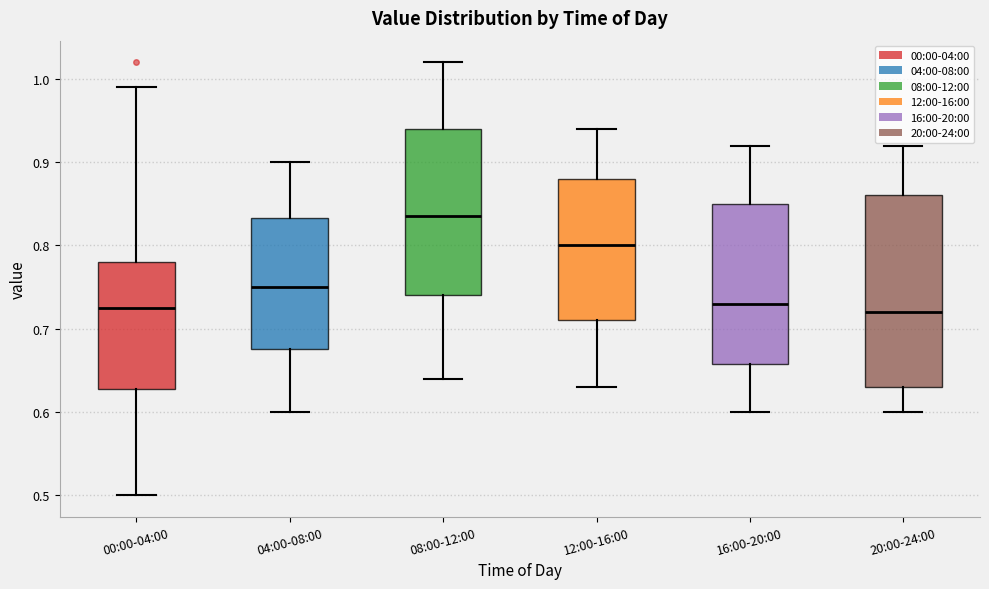

Reading left to right, transcribe this box plot: for each box, give where its median line is, the range the box spans, and where its two whiskers end, as read against the y-axis. The values are not printed on the chart, so give them approximately, as read against the axis.

00:00-04:00: median 0.73, box 0.63 to 0.78, whiskers 0.50 to 0.99
04:00-08:00: median 0.75, box 0.68 to 0.83, whiskers 0.60 to 0.90
08:00-12:00: median 0.84, box 0.74 to 0.94, whiskers 0.64 to 1.02
12:00-16:00: median 0.80, box 0.71 to 0.88, whiskers 0.63 to 0.94
16:00-20:00: median 0.73, box 0.66 to 0.85, whiskers 0.60 to 0.92
20:00-24:00: median 0.72, box 0.63 to 0.86, whiskers 0.60 to 0.92